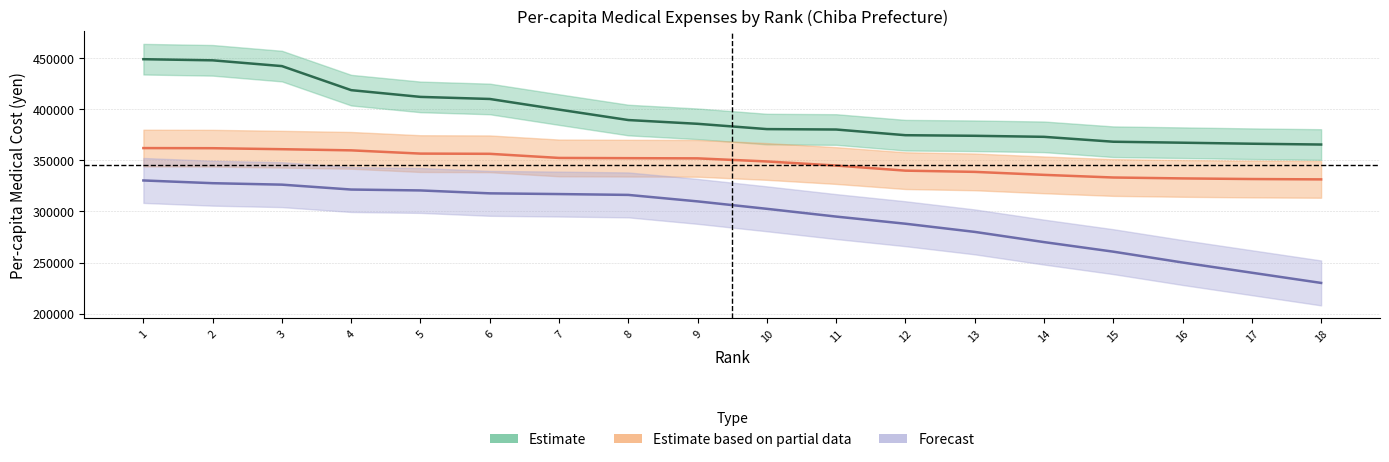

Read the Forecast value at 11, to the nearest 50.

295000